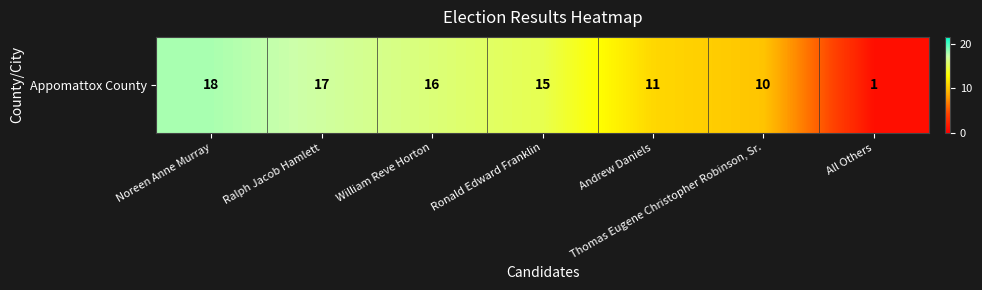

Between All Others and Thomas Eugene Christopher Robinson, Sr., which is larger?

Thomas Eugene Christopher Robinson, Sr.